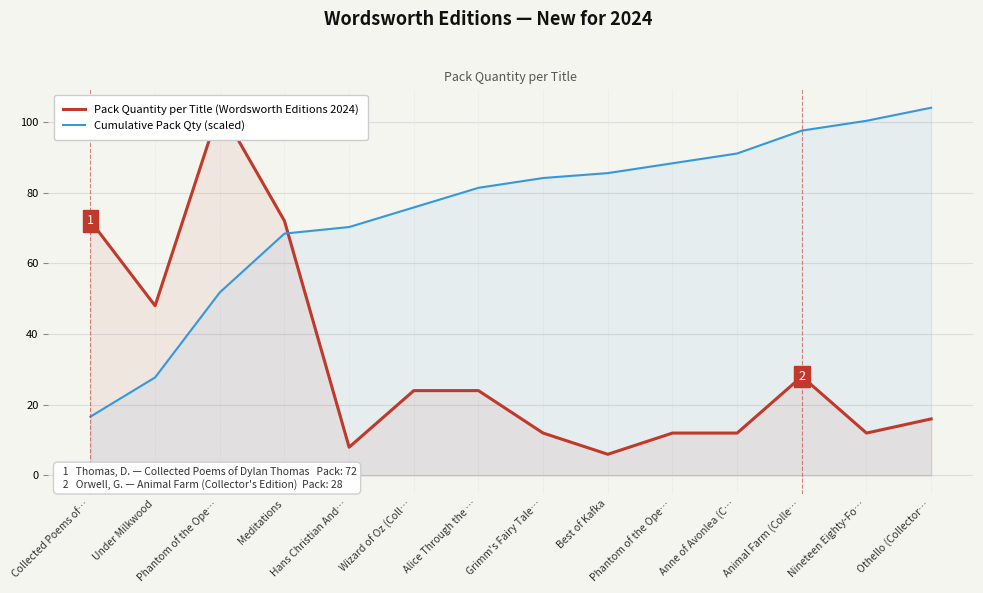

Between Othello (Collector… and Anne of Avonlea (C…, which is larger?

Othello (Collector…